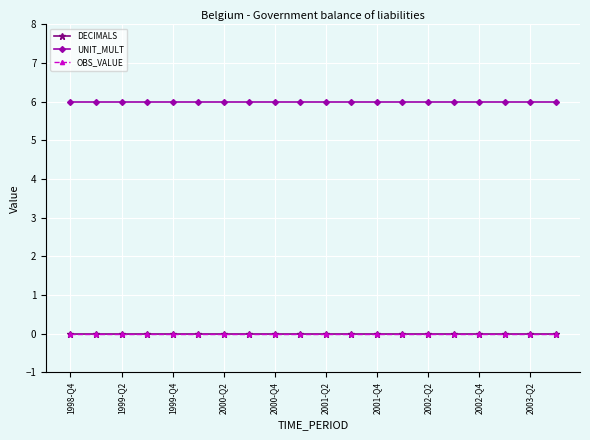

Does the chart have visible grid lines?

Yes